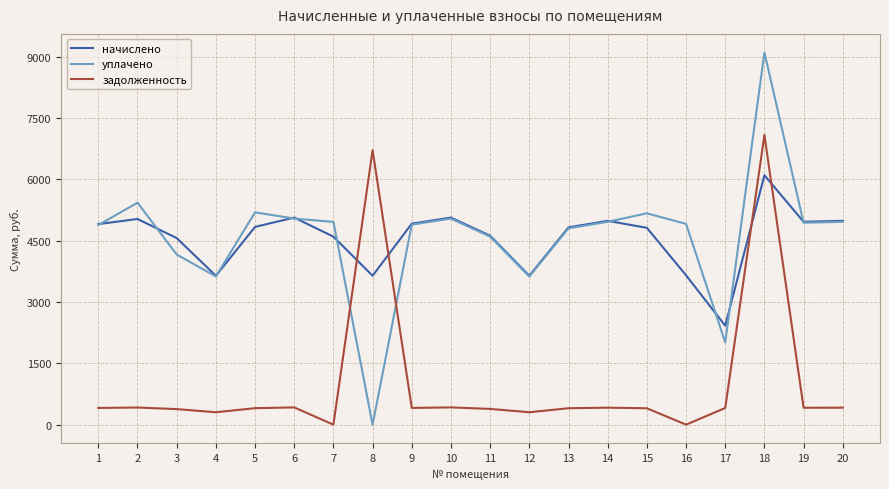

How many values in the начислено series are below 4839?

10